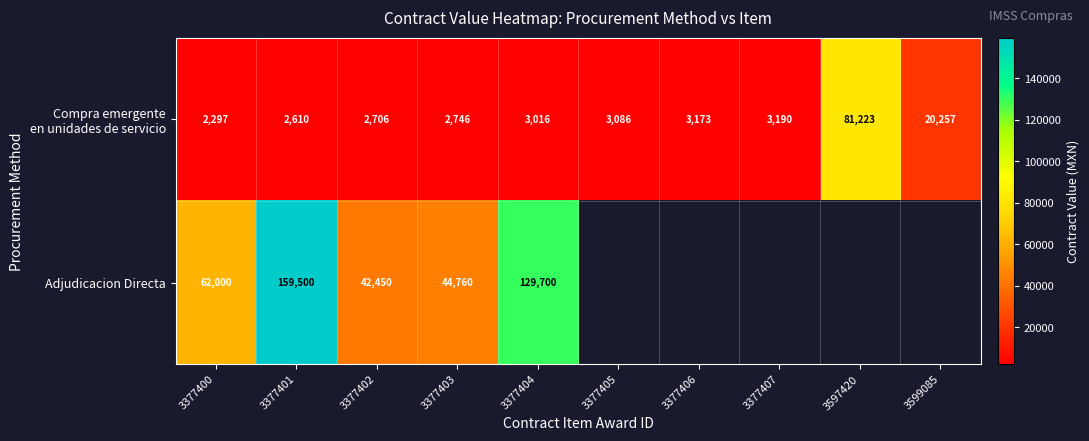

True or false: Adjudicacion Directa has a value of 129700.0 at 3377404.

True